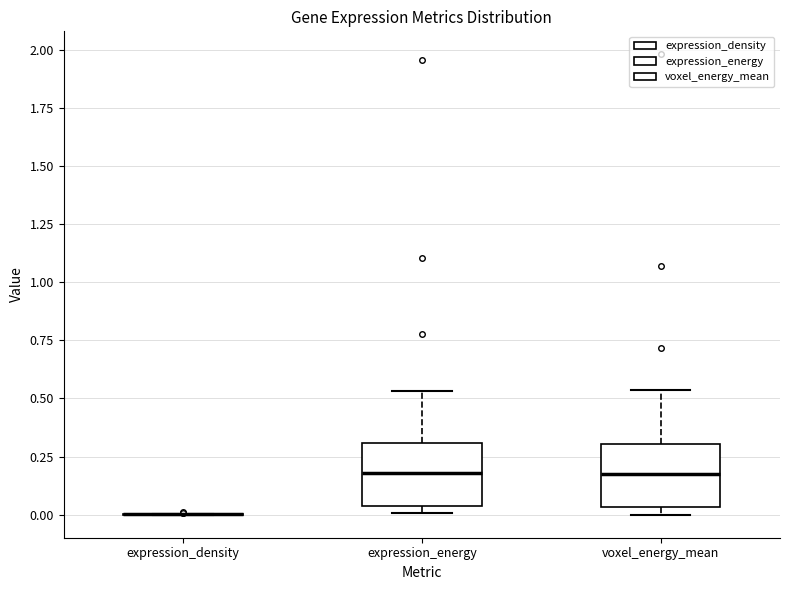

Reading left to right, transcribe this box plot: for each box, give where its median line is, the range the box spans, and where its two whiskers end, as read against the y-axis. The values are not printed on the chart, so give them approximately, as read against the axis.

expression_density: box collapsed to a line at 0.00, whiskers 0.00 to 0.00
expression_energy: median 0.20, box 0.05 to 0.30, whiskers 0.00 to 0.55
voxel_energy_mean: median 0.15, box 0.05 to 0.30, whiskers 0.00 to 0.55